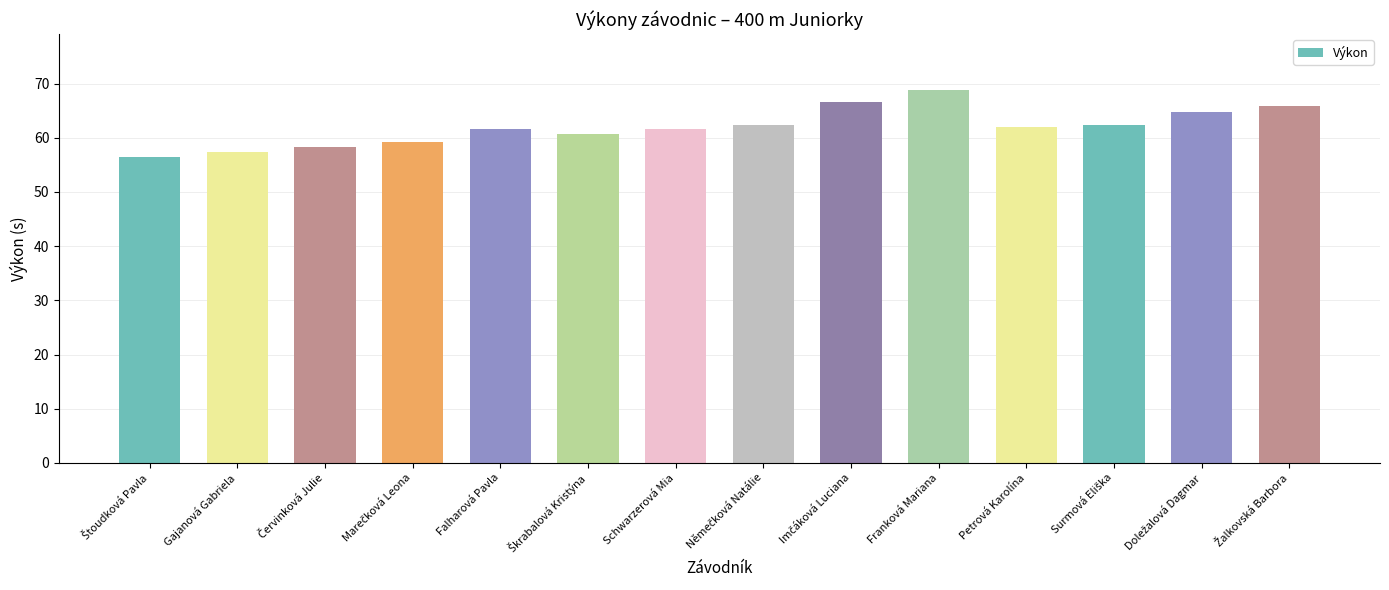

What is the difference between the values at Franková Mariana and Gajanová Gabriela?

11.4